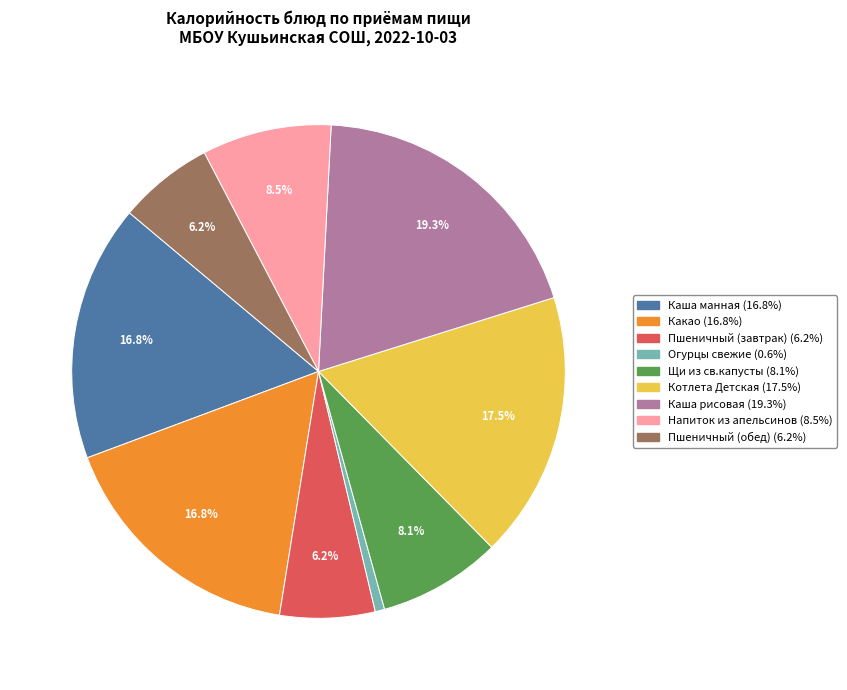

Count the number of slices in the pie.

9